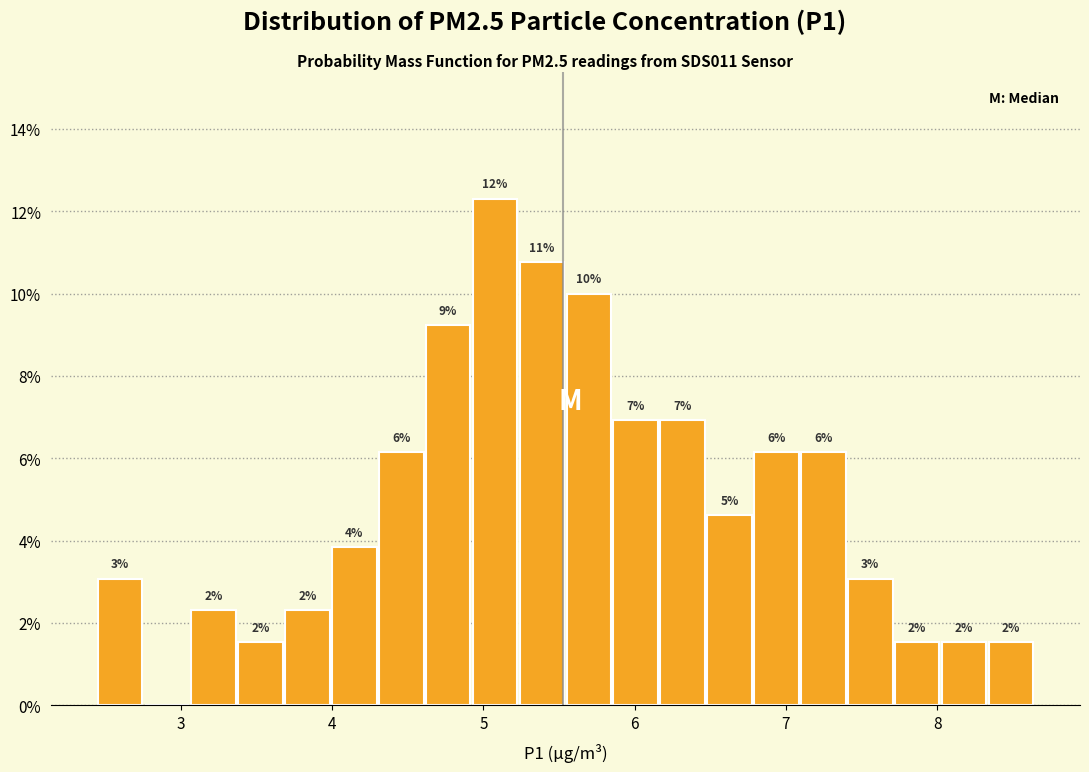

Read against the x-axis, roughly where is the centre of the tallest bar?

5.1